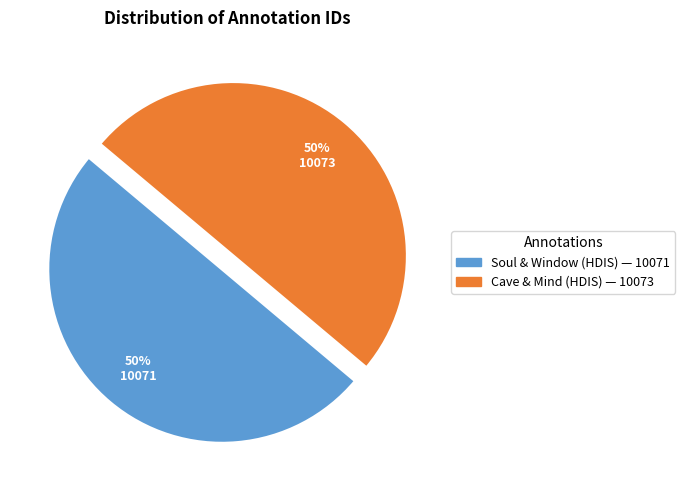

How many segments does this pie chart have?

2